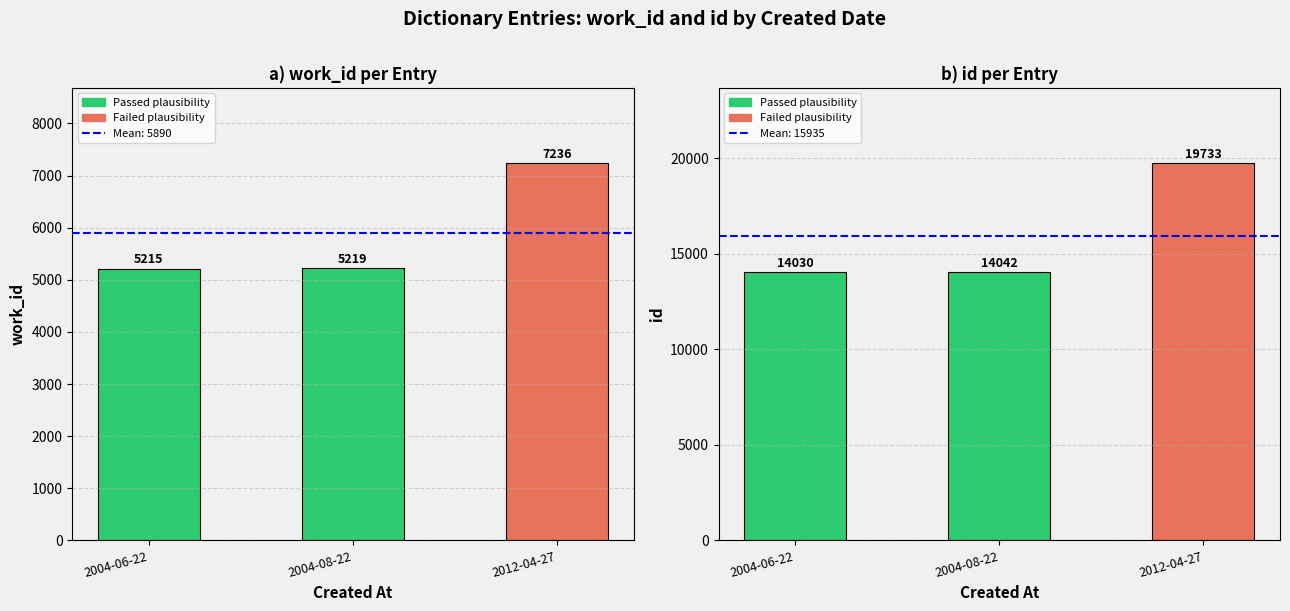

Reading left to right, transcribe all the data shown in this chart.

work_id: 2004-06-22=5215	2004-08-22=5219	2012-04-27=7236
id: 2004-06-22=14030	2004-08-22=14042	2012-04-27=19733